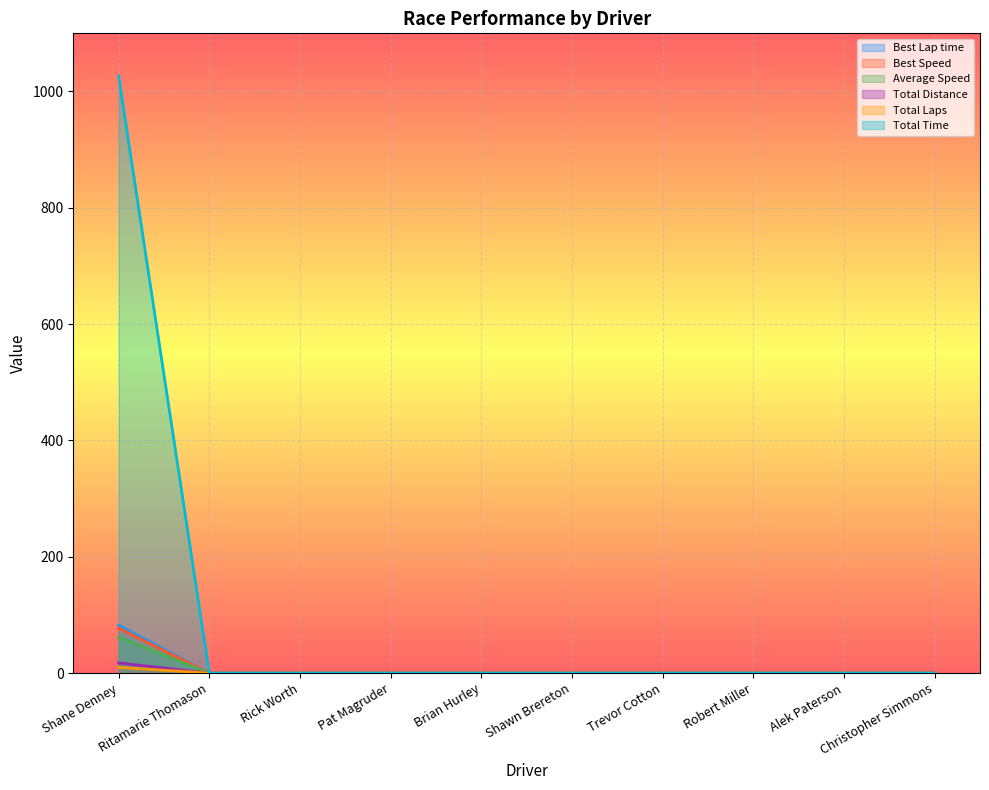

True or false: Average Speed and Best Speed intersect in this chart.

False